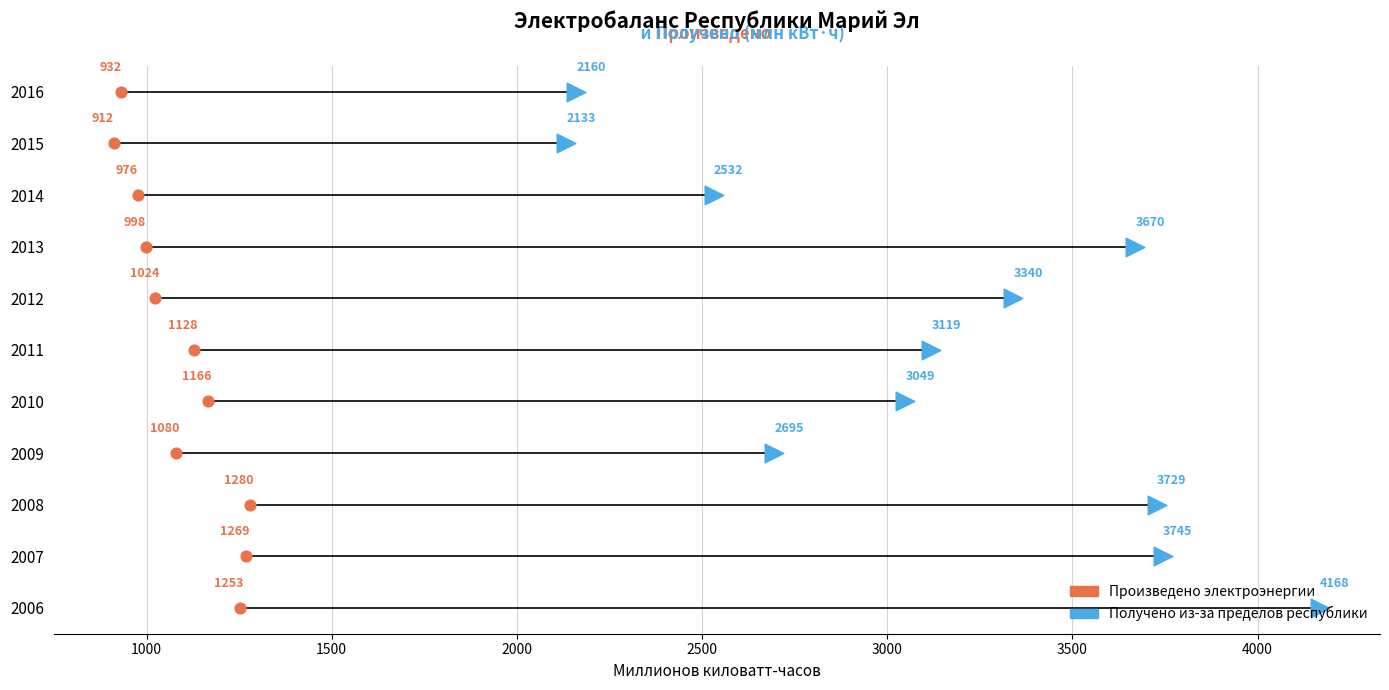

What are all the series names shown in the legend?

Произведено электроэнергии, Получено из-за пределов республики